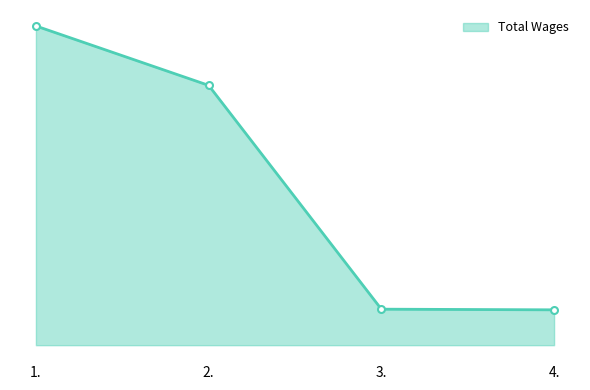

Does the chart have visible grid lines?

No